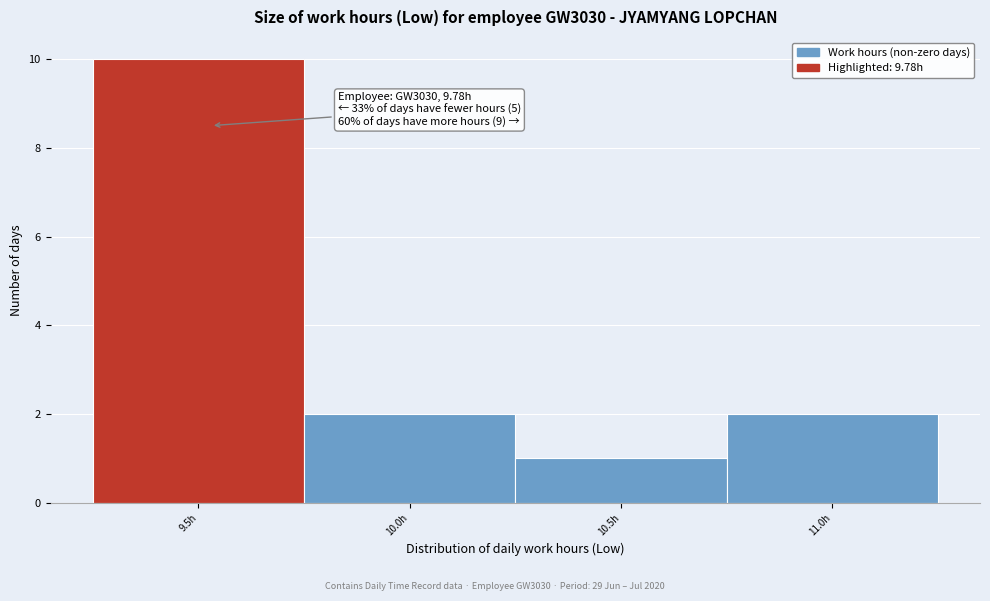

Reading right to left, extract all data points from this chart.

11.0h=2	10.5h=1	10.0h=2	9.5h=10